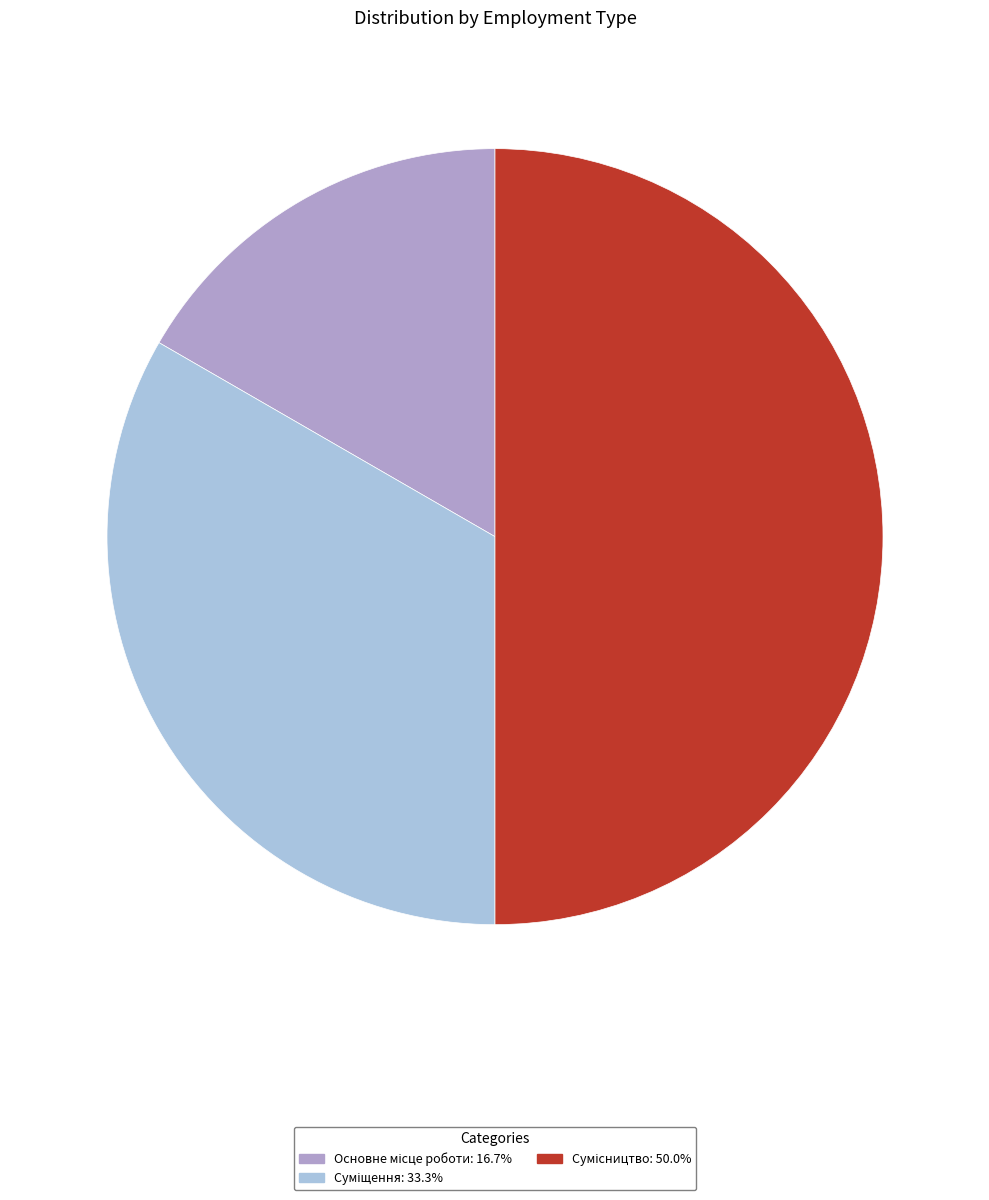

How much of the chart is everything except Сумісництво?

50.0%